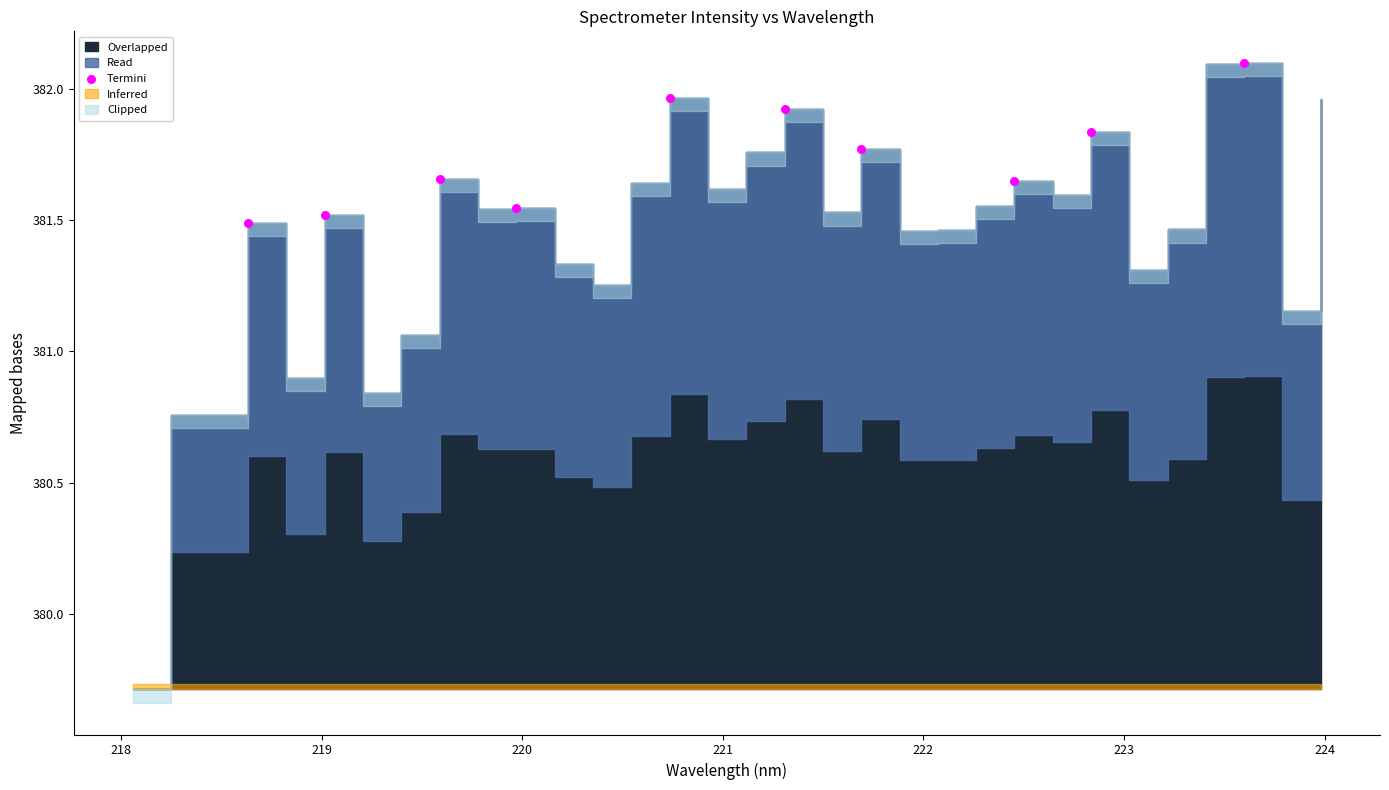

What is the range of X values (max minus min)?

5.0